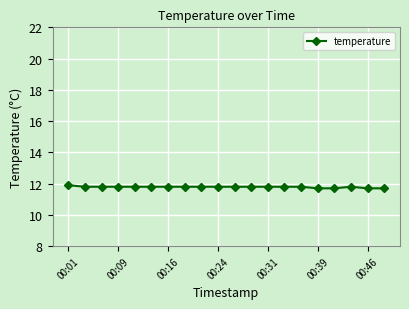

What is the sum of all values?

235.7